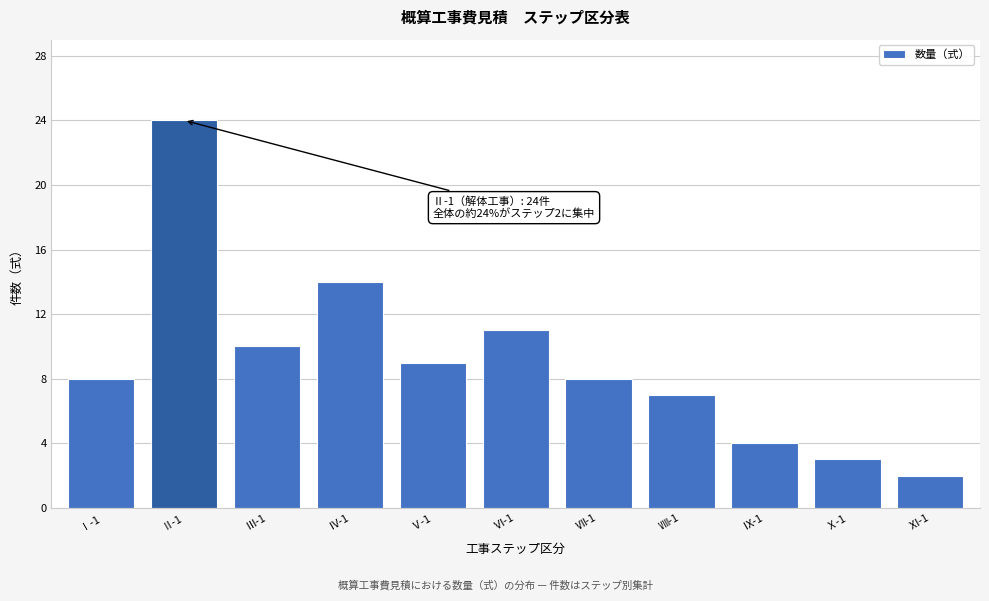

Reading left to right, what are all the values shown in this chart?

Ⅰ-1=8	Ⅱ-1=24	Ⅲ-1=10	Ⅳ-1=14	Ⅴ-1=9	Ⅵ-1=11	Ⅶ-1=8	Ⅷ-1=7	Ⅸ-1=4	Ⅹ-1=3	Ⅺ-1=2